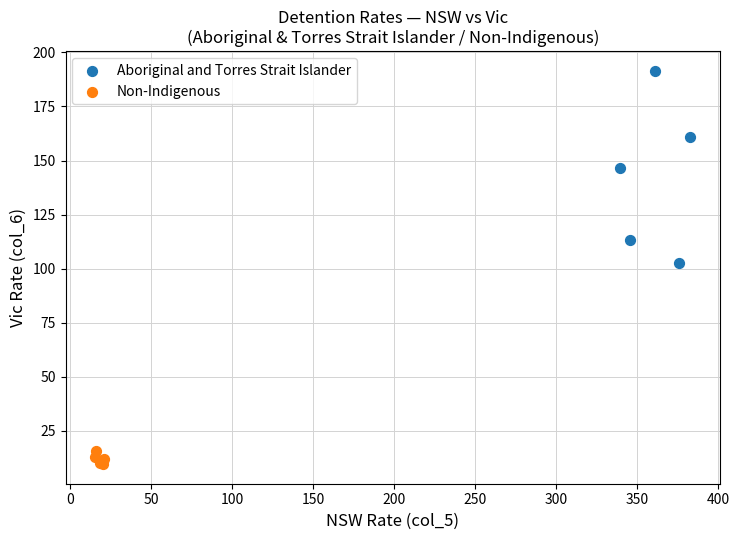

Which series reaches the maximum Y coordinate?

Aboriginal and Torres Strait Islander